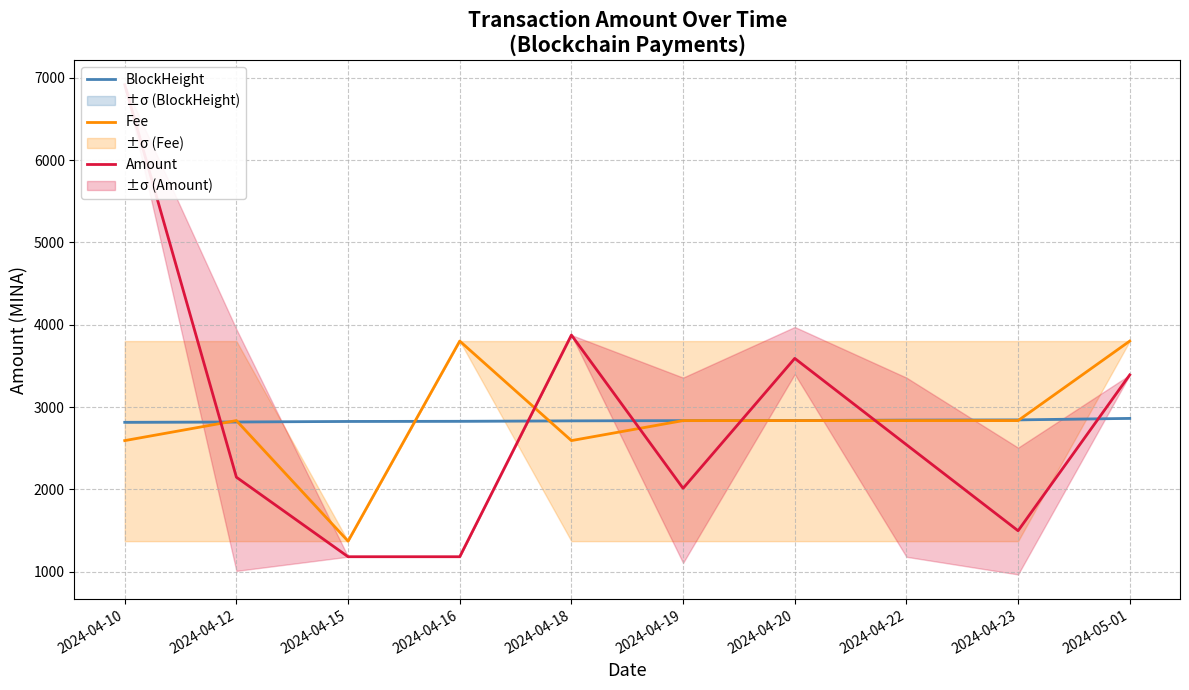

Reading left to right, what are all the values shown in this chart?

BlockHeight: 2814.9	2818.8	2825.5	2827.3	2832.6	2835.2	2836.9	2841.7	2844.3	2862.5
Fee: 2592.8	2835.8	1371.2	3801.9	2592.8	2835.8	2835.8	2835.8	2835.8	3801.9
Amount: 6916.0	2148.1	1182.0	1182.0	3875.0	2013.0	3591.5	2543.2	1497.7	3391.1